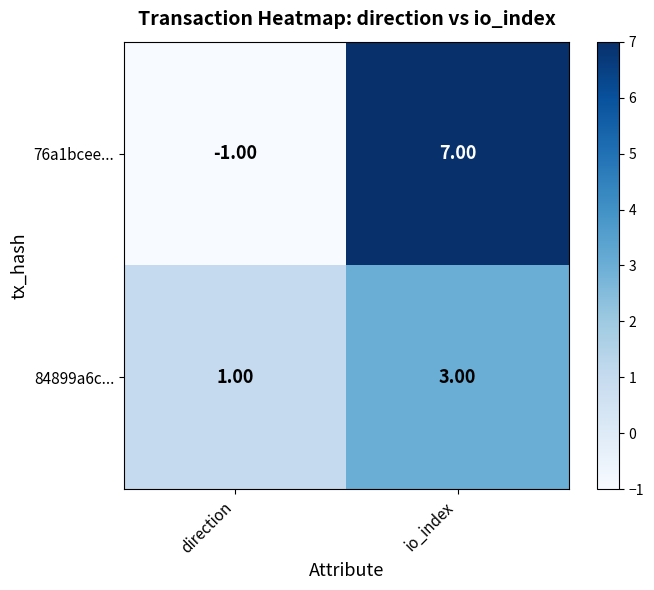

Rank the series at io_index from lowest to highest value.

84899a6c..., 76a1bcee...